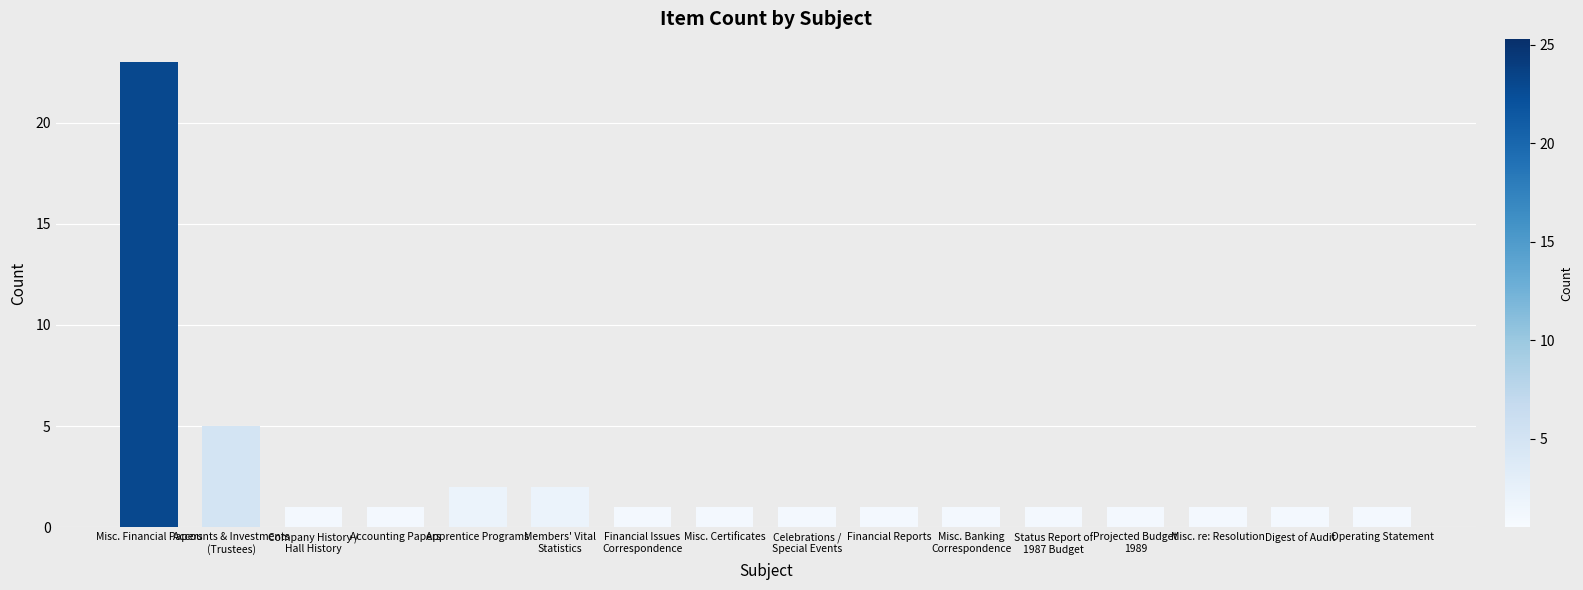

Which label corresponds to the largest value in the chart?

Misc. Financial Papers